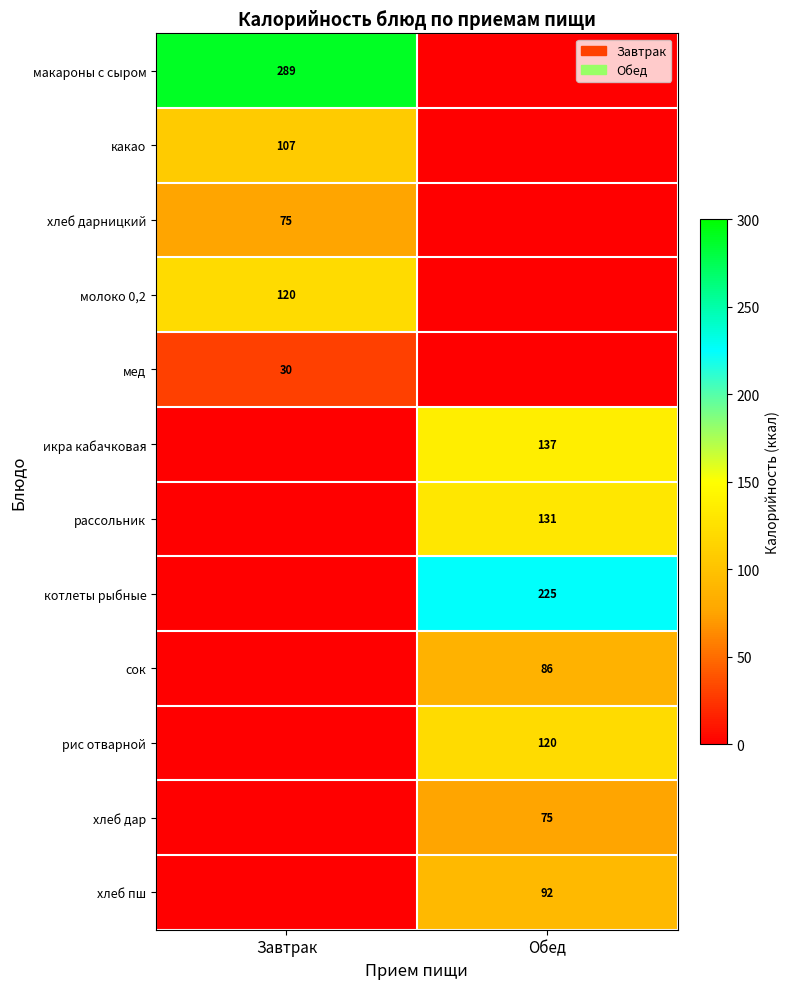

Where is сок nearest to the value 43?

Завтрак